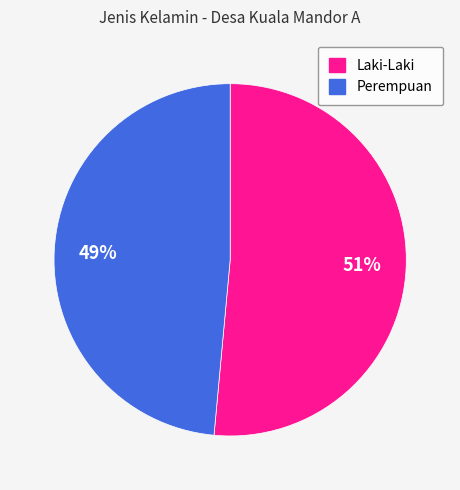

The Perempuan slice represents 41% of the pie. True or false?

False